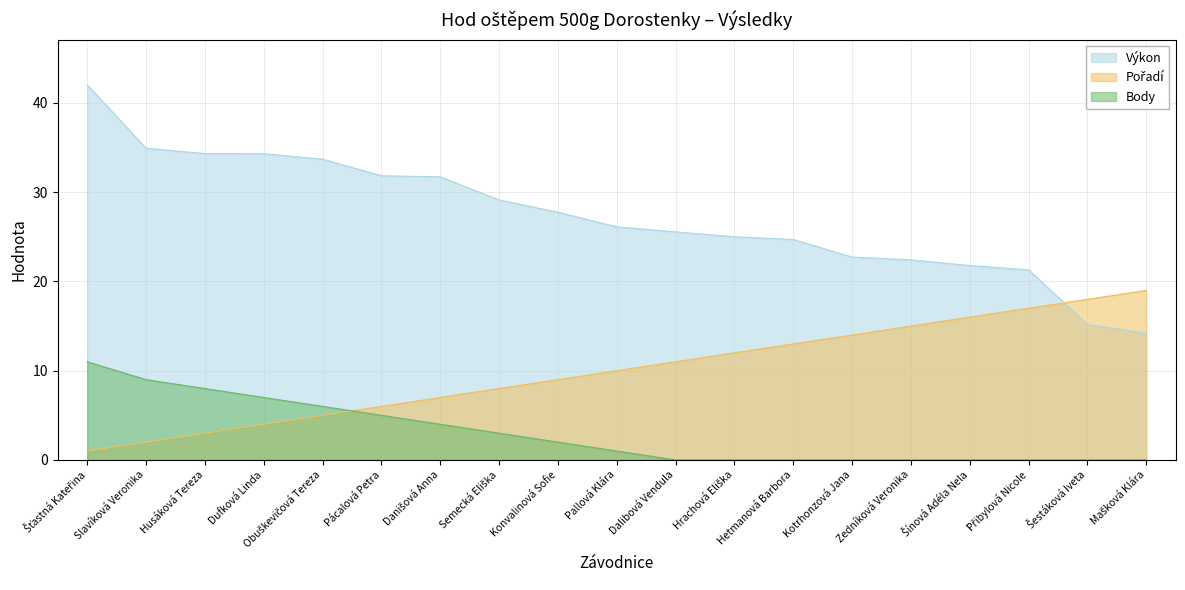

What are all the series names shown in the legend?

Výkon, Pořadí, Body